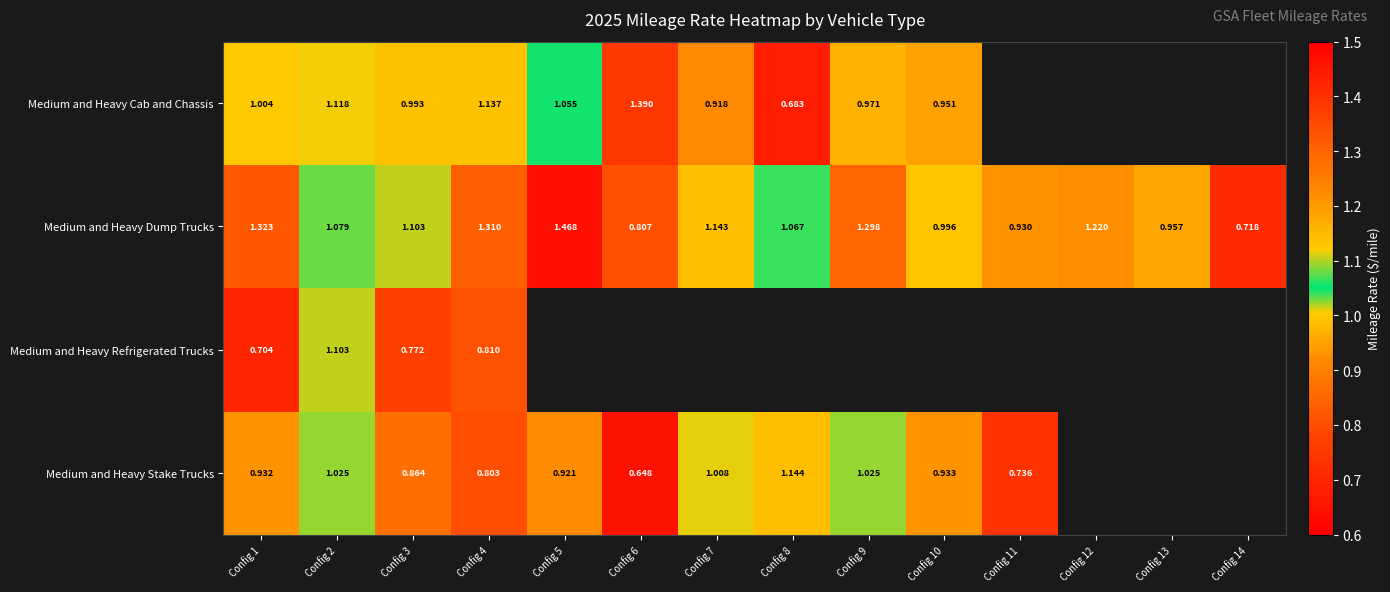

How many values in the Medium and Heavy Dump Trucks series are below 1?

5